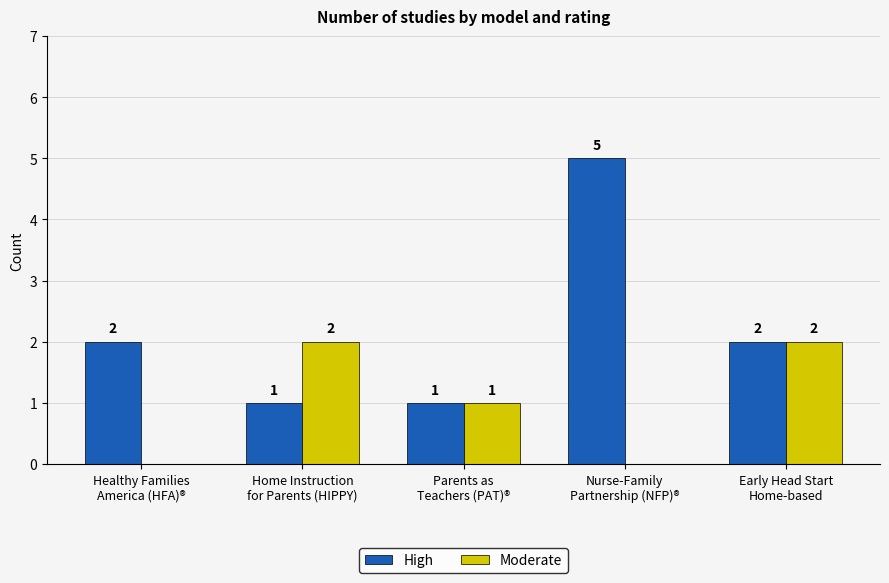

Which series has the largest range (max minus min)?

High